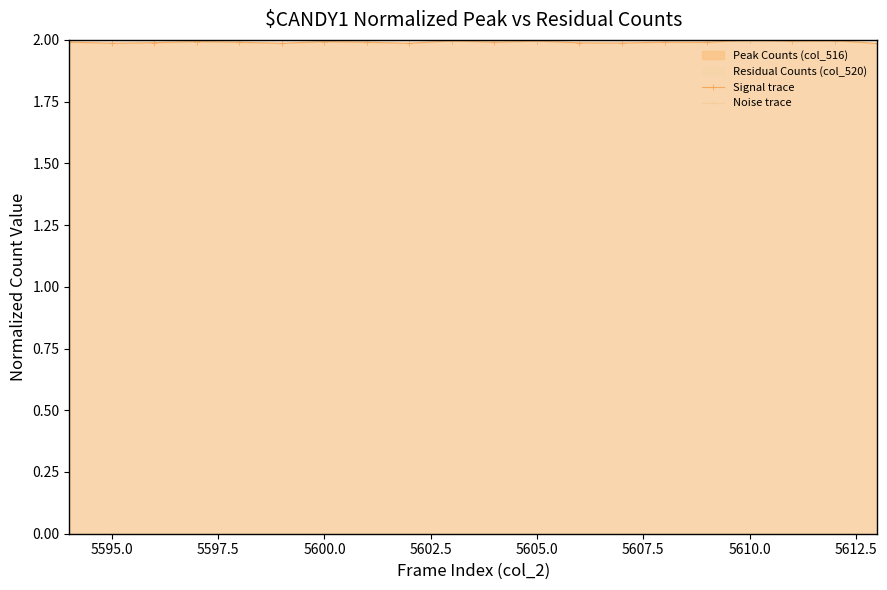

What is the highest value of the Noise trace series?

2.0